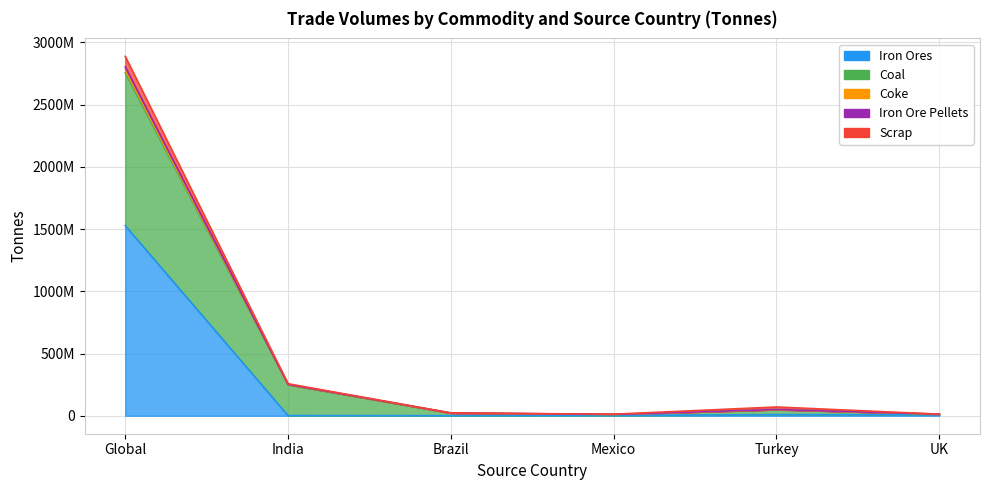

How many data points in Iron Ores are above 7486957?

2